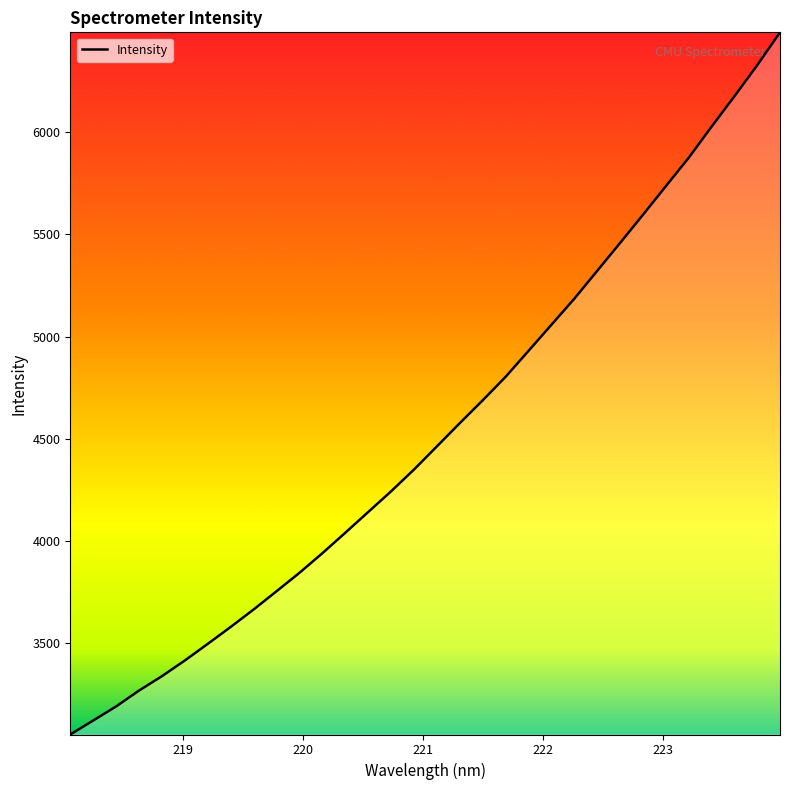

What is the greatest value displayed?

6487.9